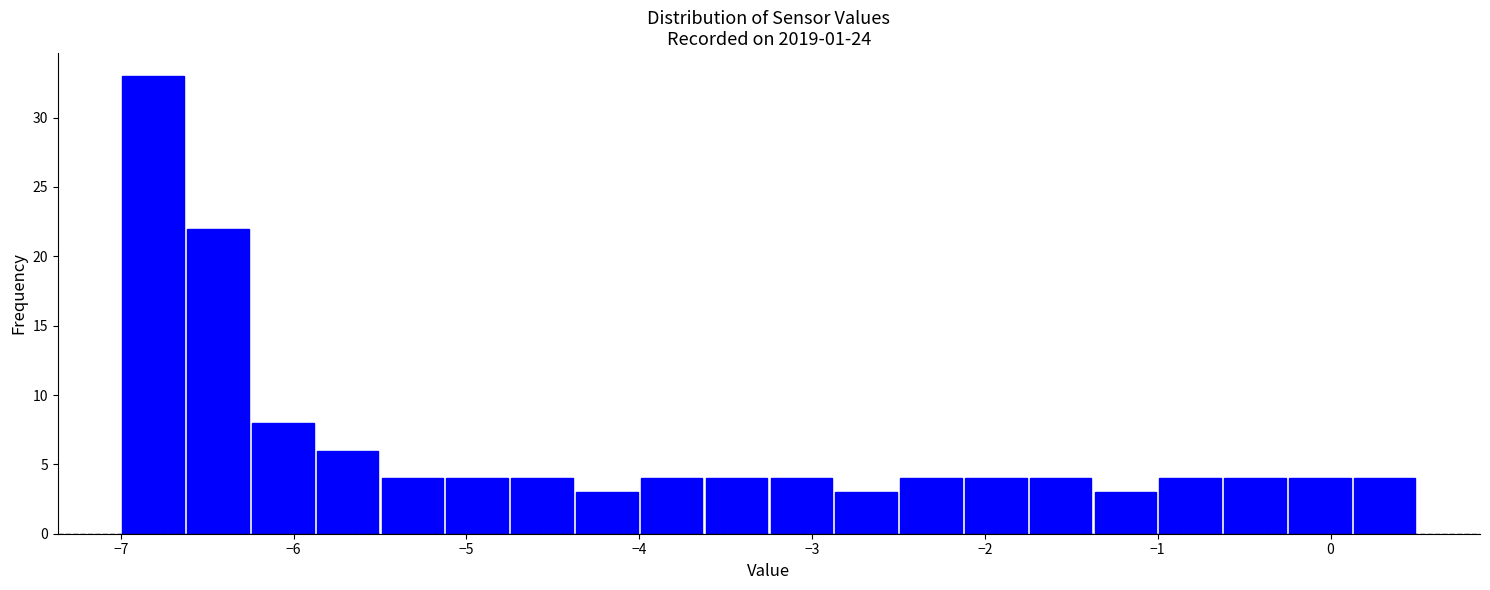

Read against the x-axis, roughly where is the centre of the tallest bar?

-6.8